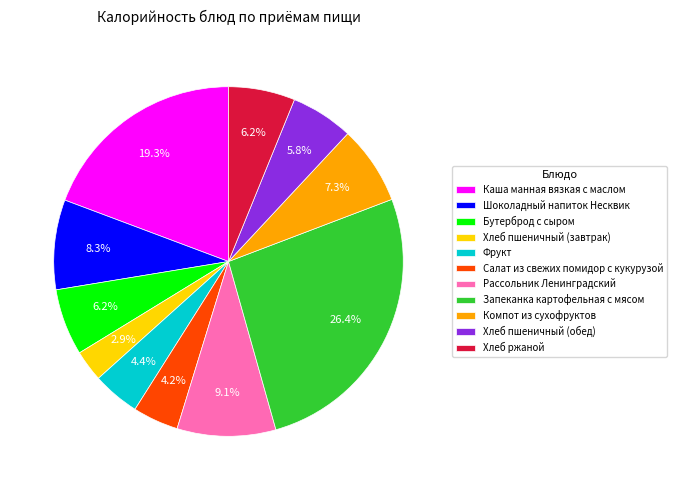

How many slices are in this pie chart?

11